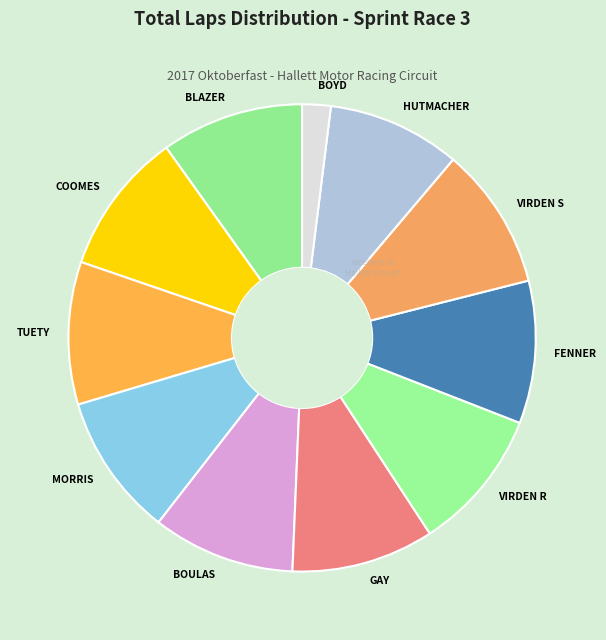

The HUTMACHER slice represents 1% of the pie. True or false?

False